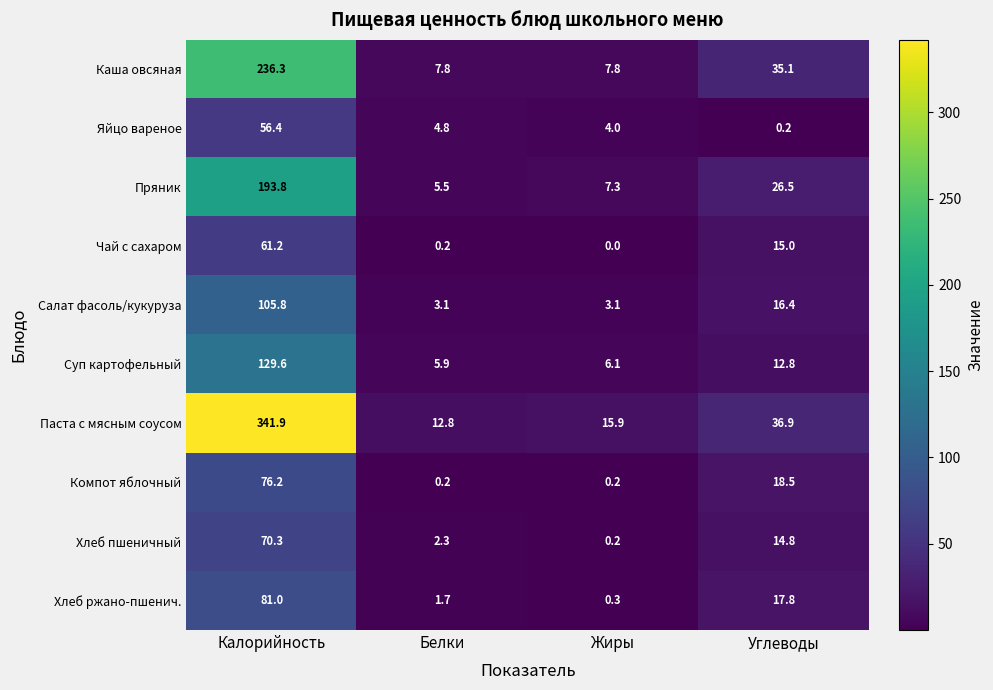

Where is Паста с мясным соусом nearest to the value 177?

Углеводы